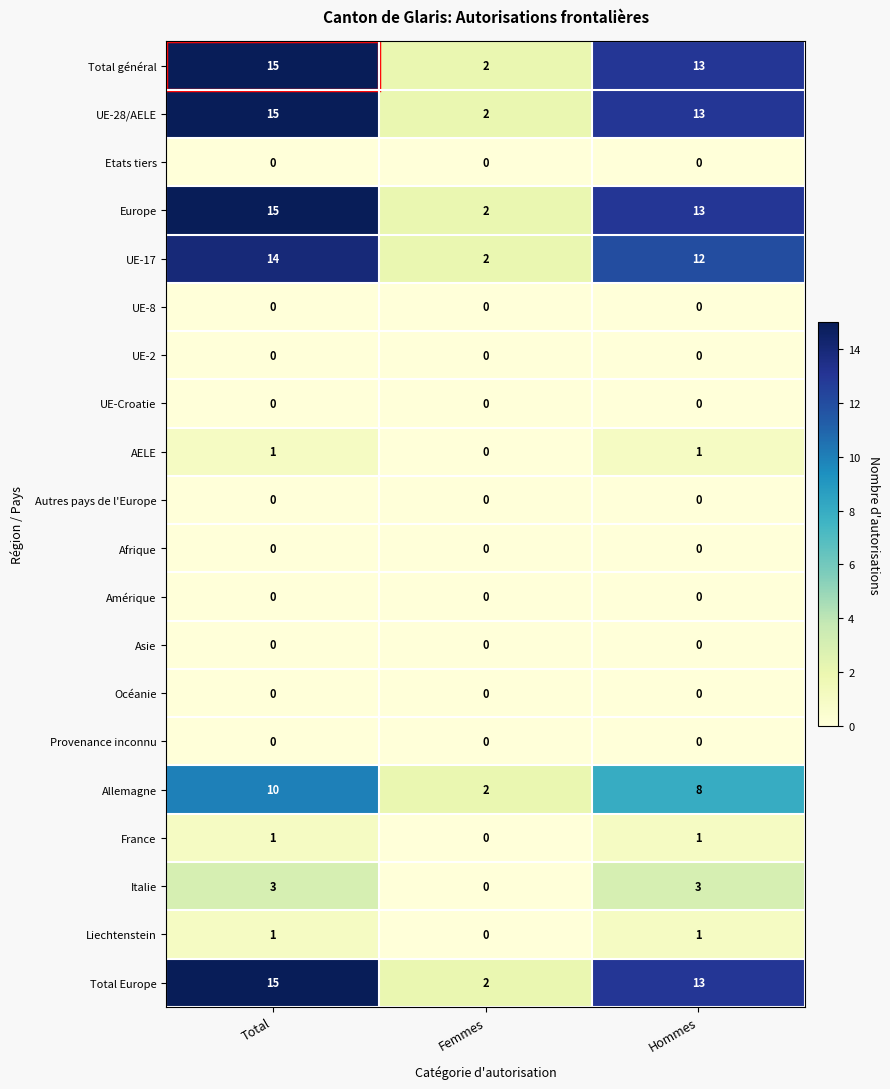

The value of Océanie at Hommes is 0. True or false?

True